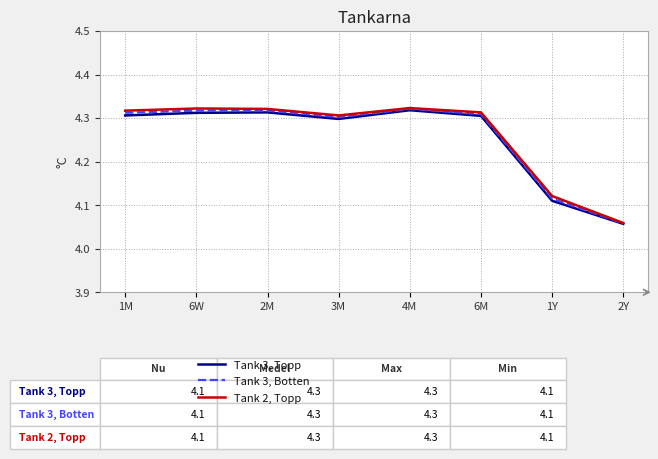

Which label corresponds to the smallest value in the chart?

2Y